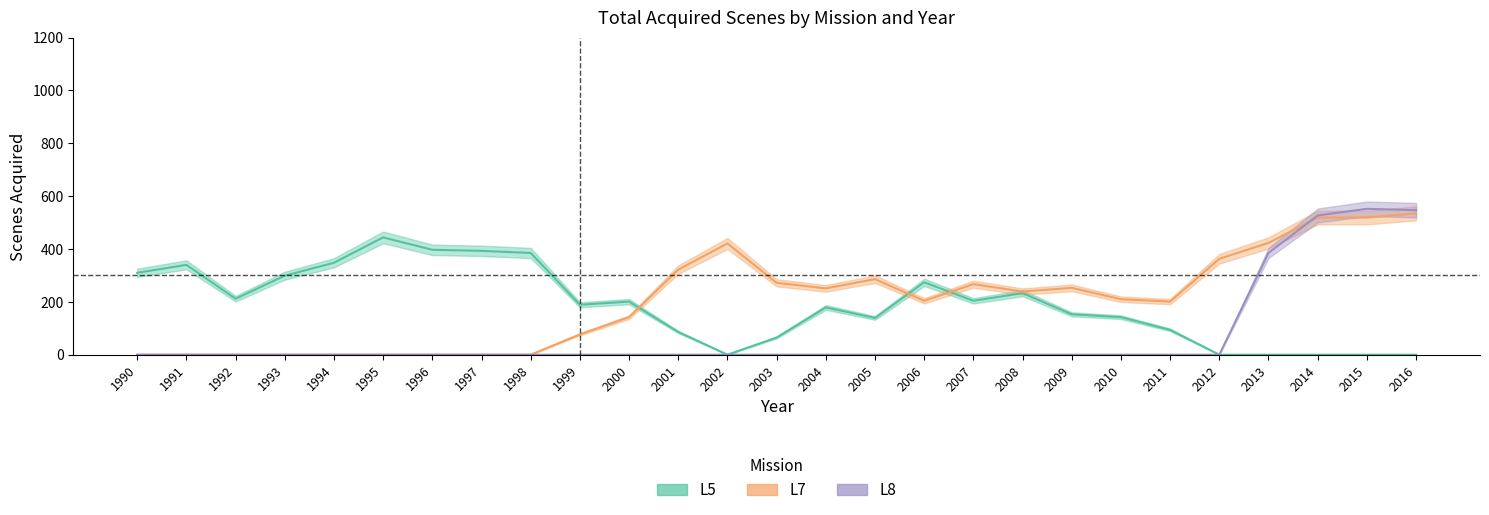

Which series has the largest range (max minus min)?

L8